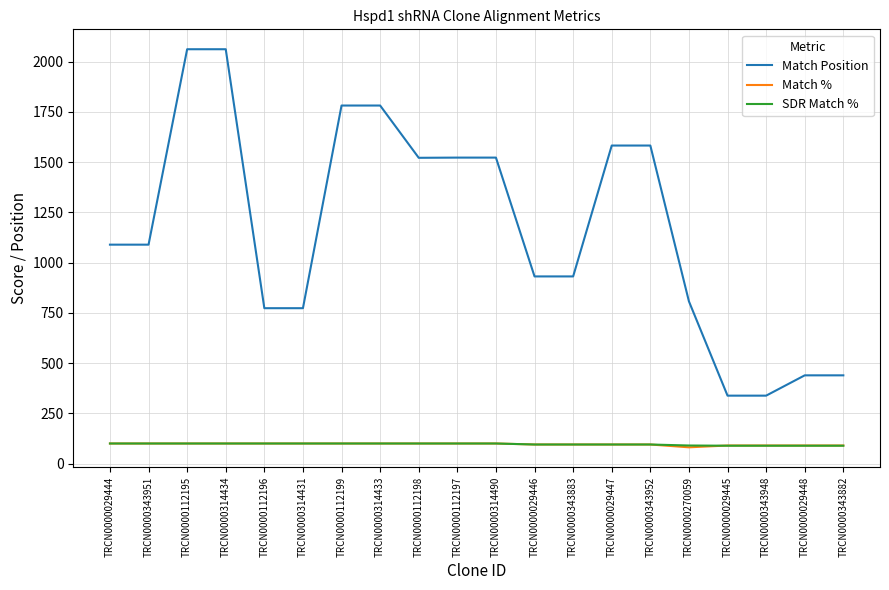

Which series has the widest spread of values?

Match Position